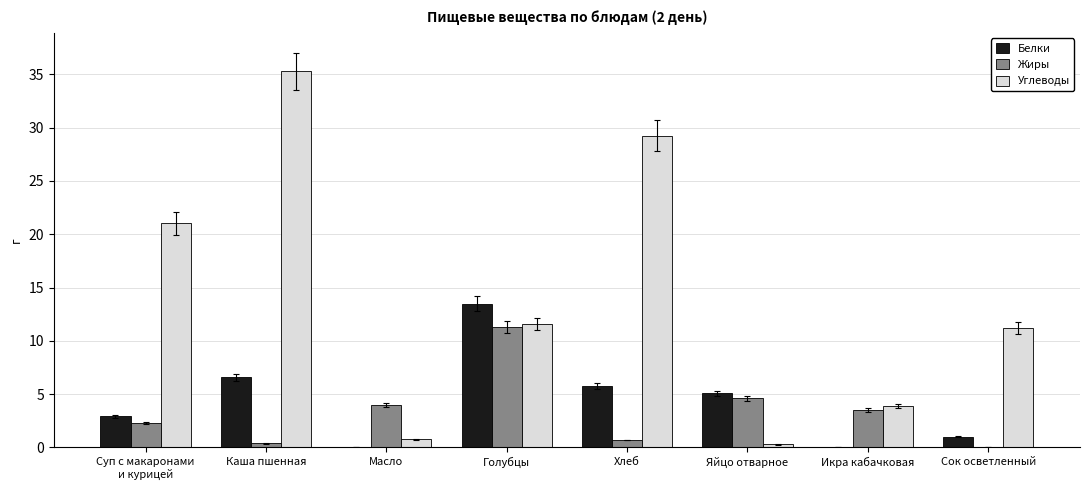

Are the bars horizontal?

No